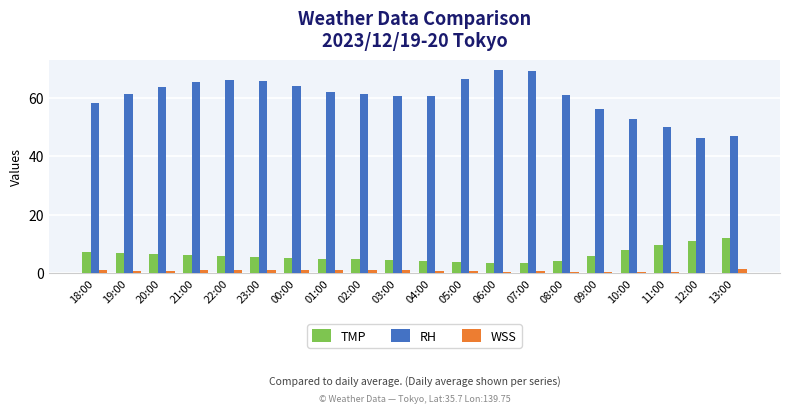

What is the sum of all WSS values?

15.9